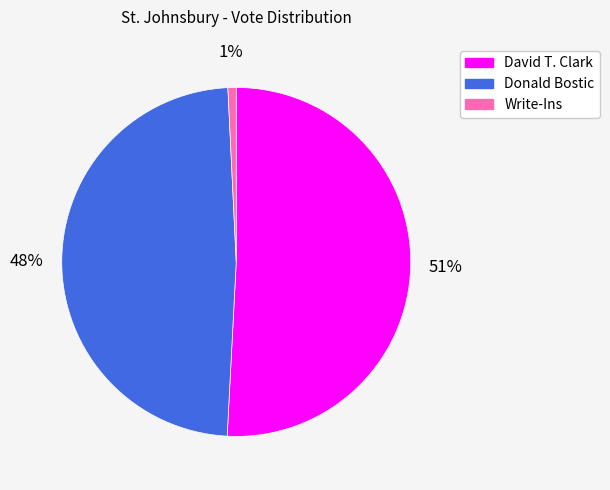

Does Donald Bostic represent more than half of the total?

No